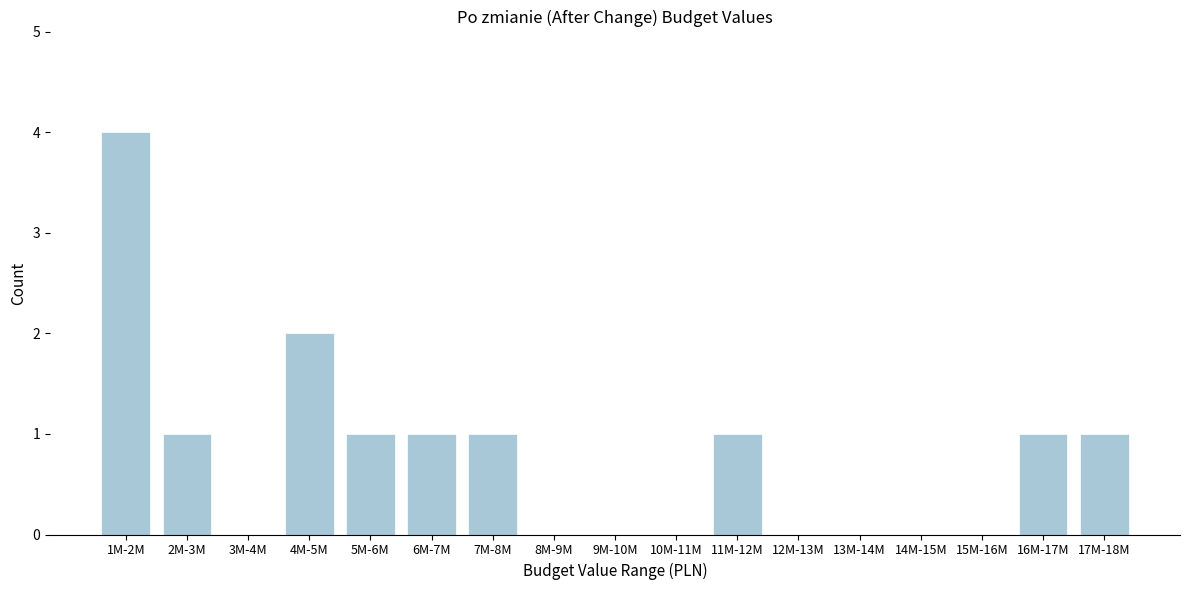

Reading right to left, what are all the values shown in this chart?

17M-18M=1	16M-17M=1	15M-16M=0	14M-15M=0	13M-14M=0	12M-13M=0	11M-12M=1	10M-11M=0	9M-10M=0	8M-9M=0	7M-8M=1	6M-7M=1	5M-6M=1	4M-5M=2	3M-4M=0	2M-3M=1	1M-2M=4